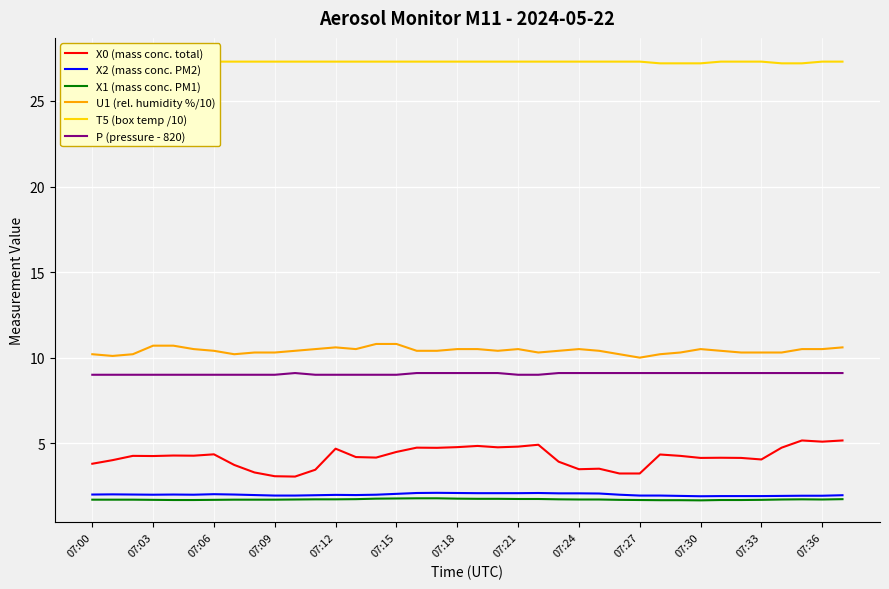

What is the maximum value for X2 (mass conc. PM2)?

2.1